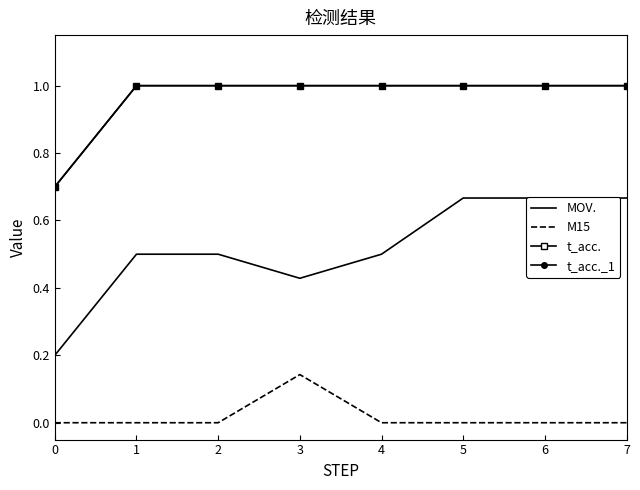

How many categories are shown in the chart?

8